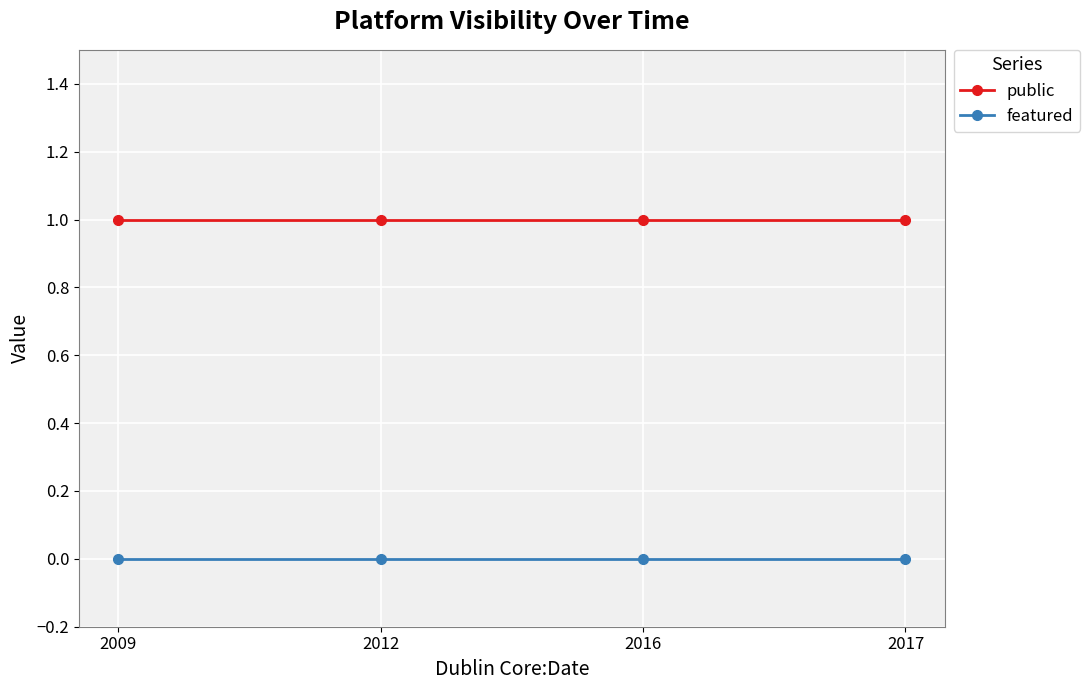

Rank the series by their maximum value, from lowest to highest.

featured, public